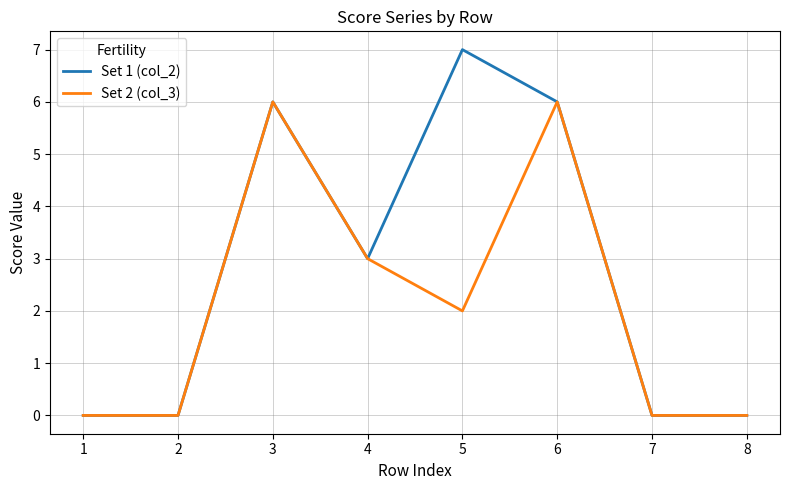

Is the value of Set 1 (col_2) at 5 greater than the value of Set 2 (col_3) at 3?

Yes